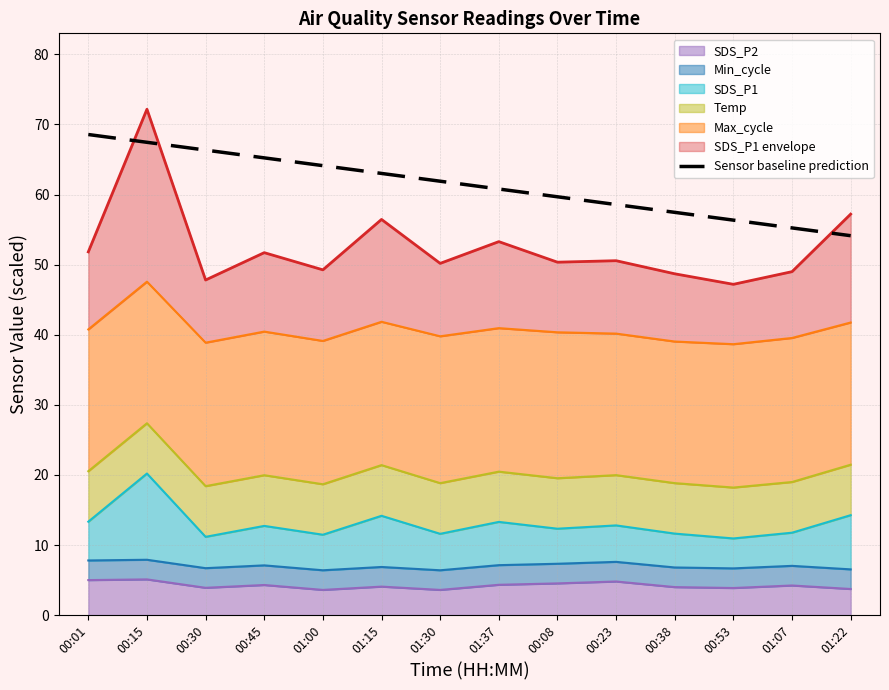

What is the sum of the values at 00:15 and 01:37?

128.2